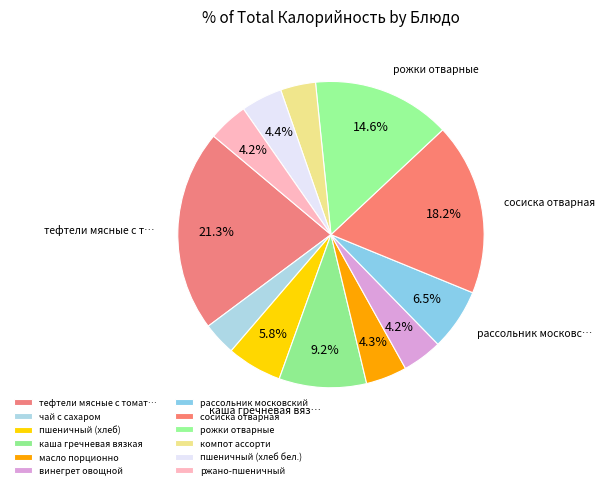

True or false: сосиска отварная accounts for 8% of the total.

False